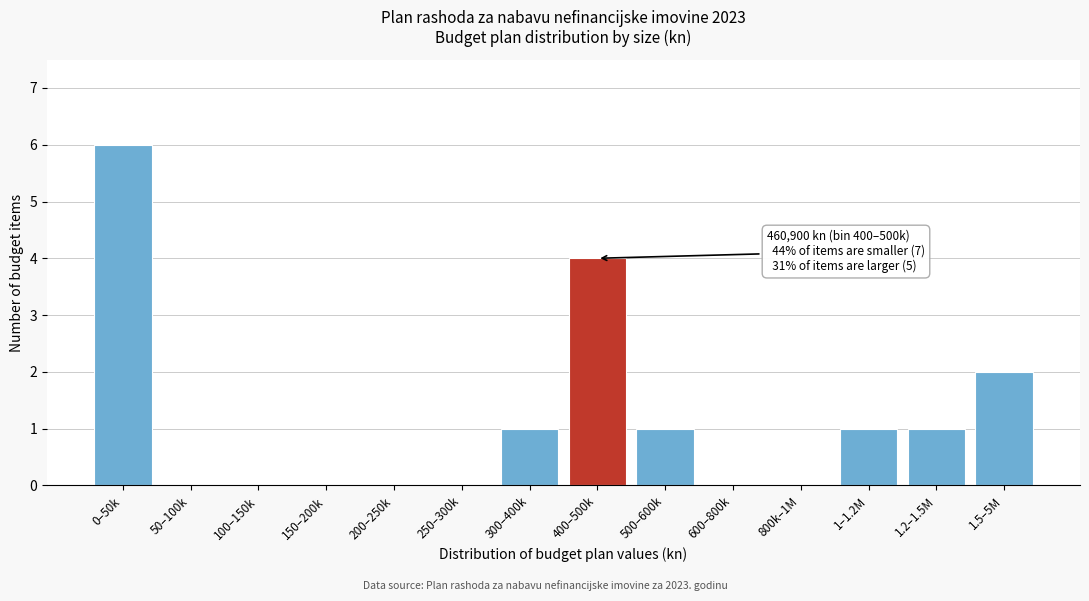

Reading left to right, transcribe all the data shown in this chart.

0–50k=6	50–100k=0	100–150k=0	150–200k=0	200–250k=0	250–300k=0	300–400k=1	400–500k=4	500–600k=1	600–800k=0	800k–1M=0	1–1.2M=1	1.2–1.5M=1	1.5–5M=2